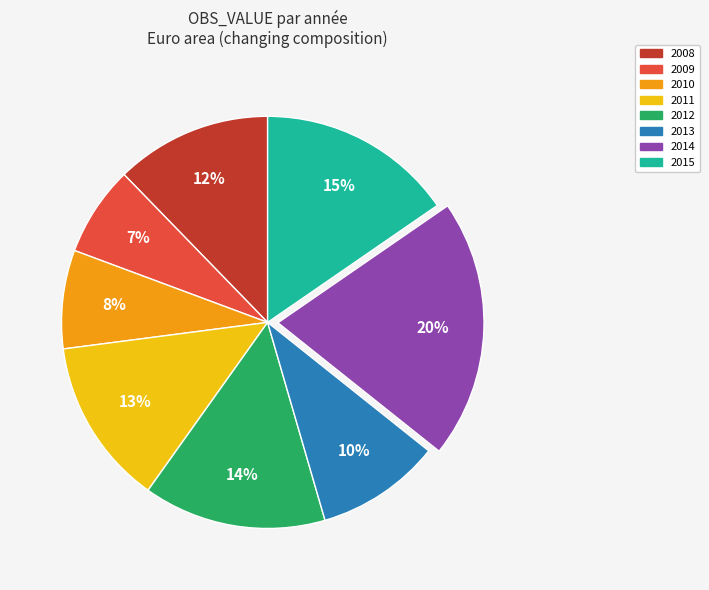

Which category has the smallest portion of the pie?

2009